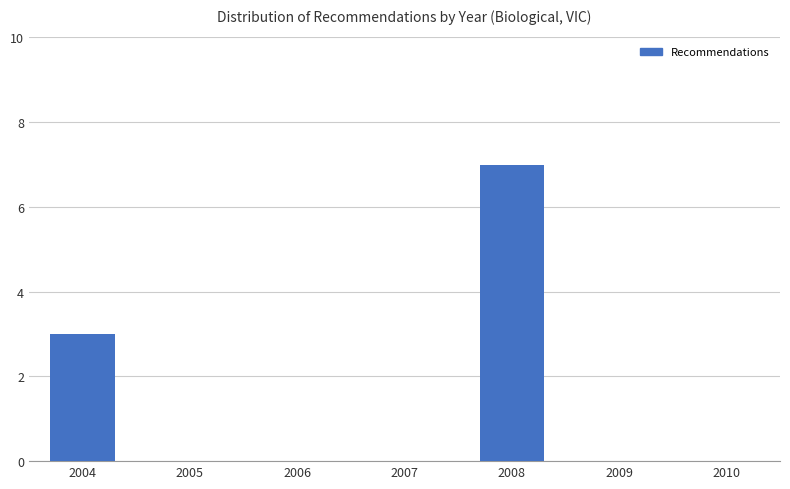

Which category has the highest value across all series?

2008